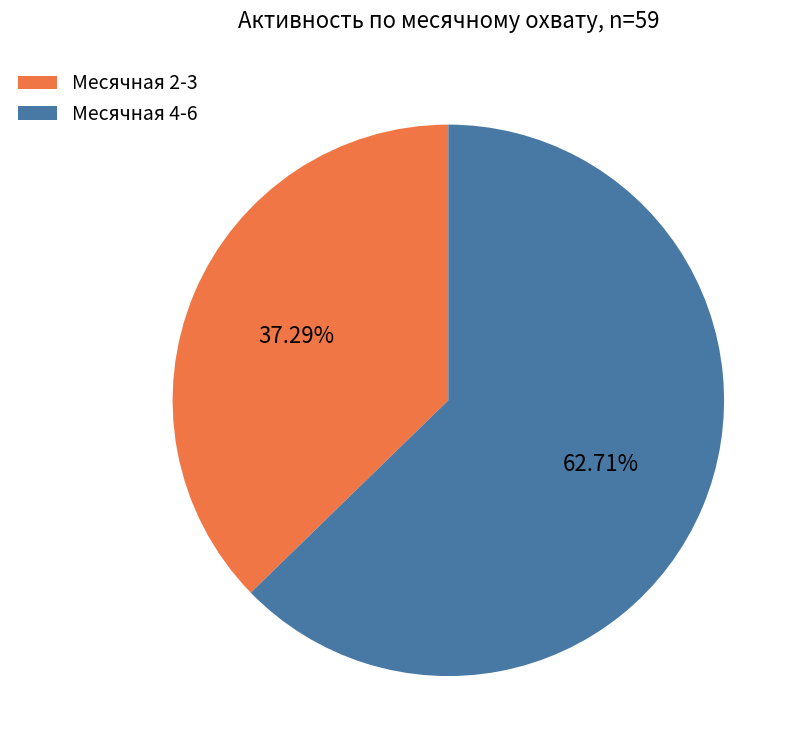

Does any single category account for the majority?

Yes